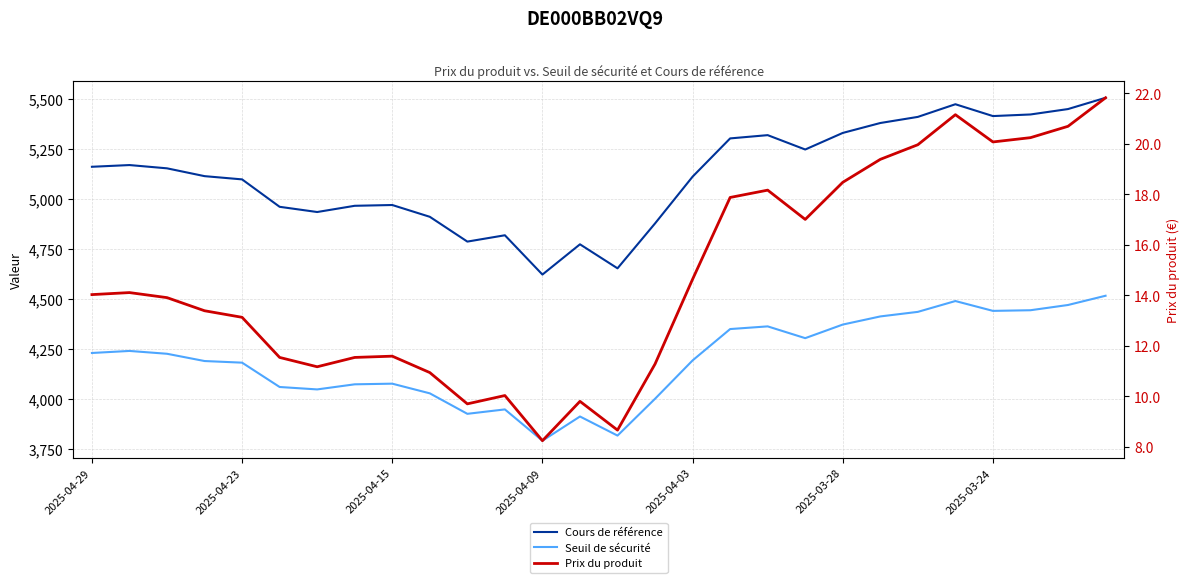

Which has a higher value, 20 or 25?

25